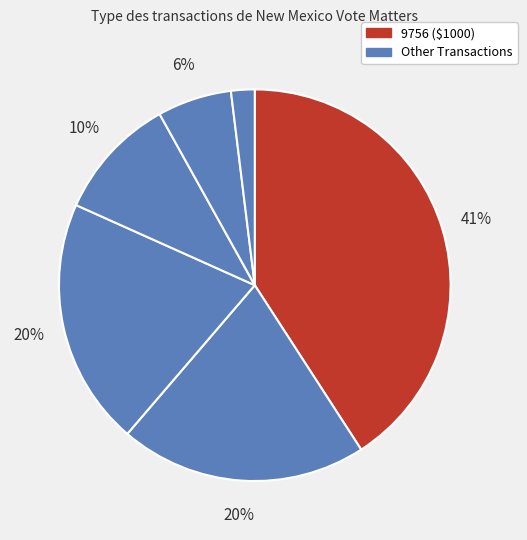

Count the number of slices in the pie.

6